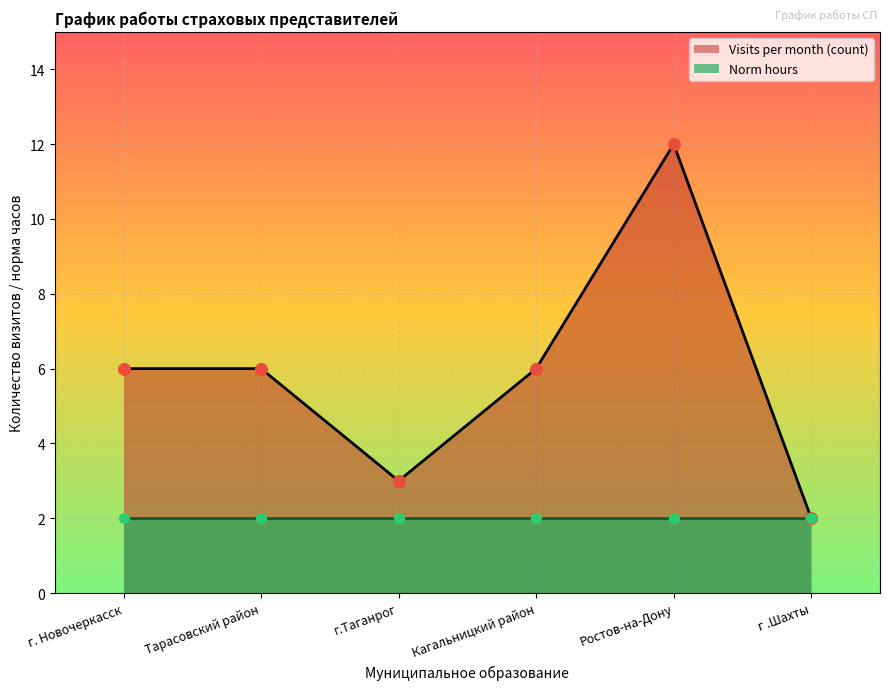

Which series has the widest spread of Y values?

Visits per month (count)